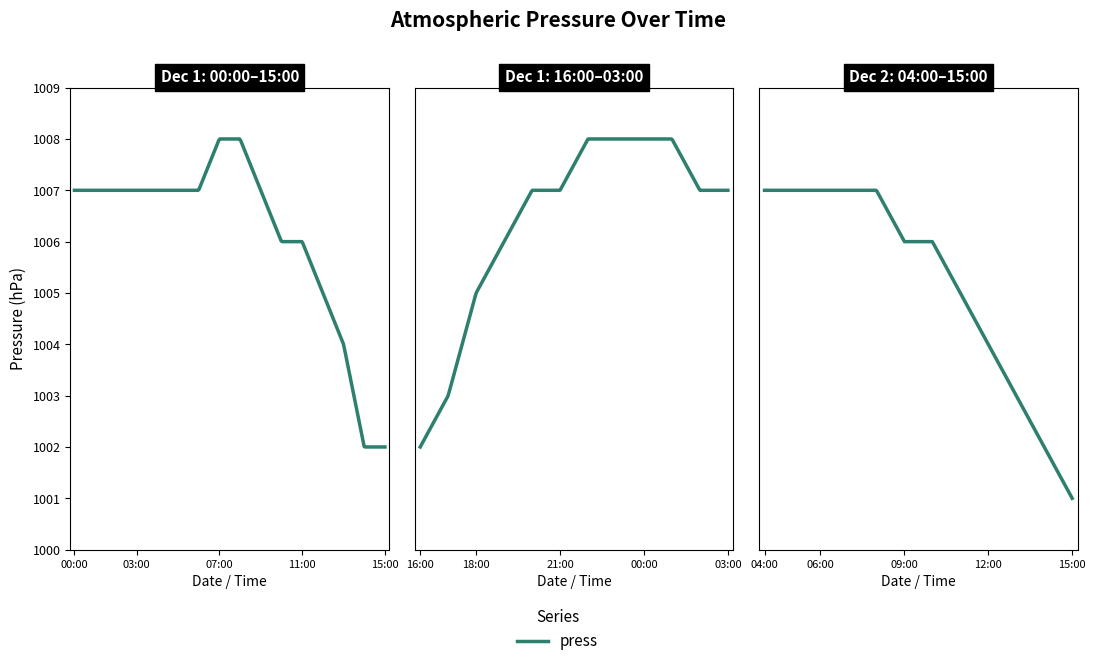

How many lines are shown in the chart?

1